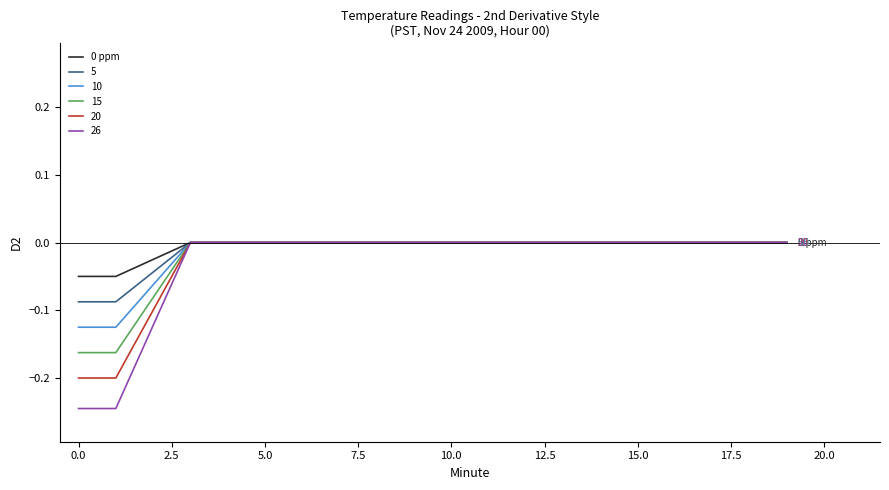

Which series has the widest spread of values?

26